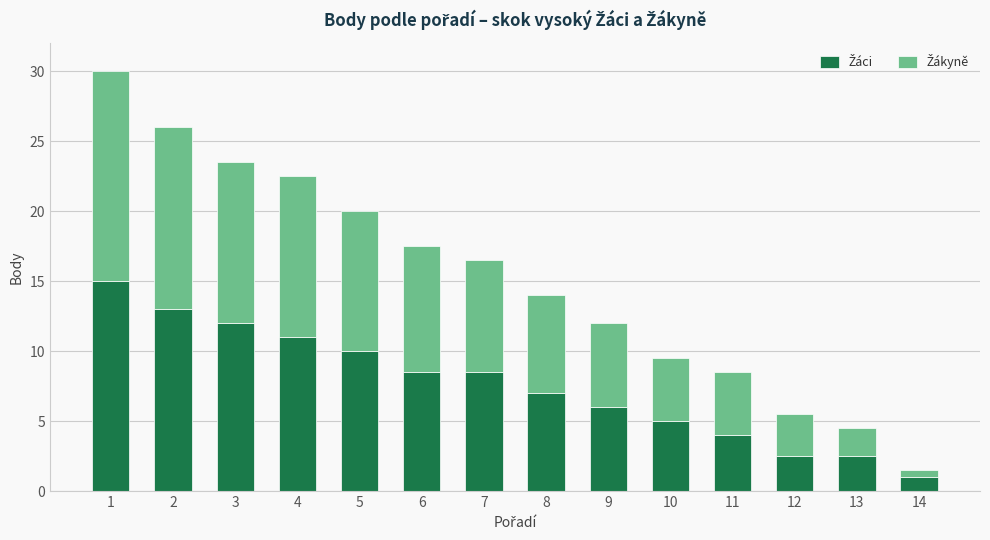

What is the total value across all series at 4?

22.5